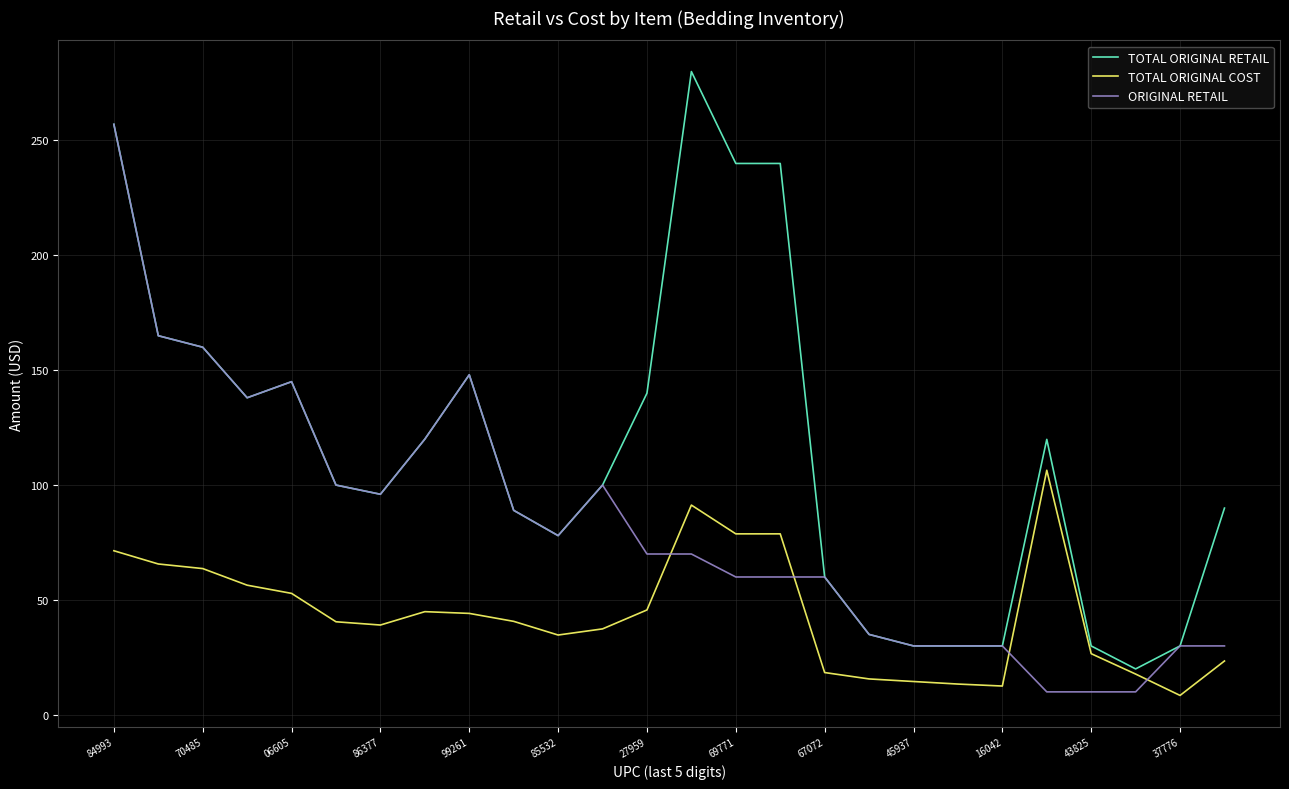

List the series in order of their overall mean, highest first.

TOTAL ORIGINAL RETAIL, ORIGINAL RETAIL, TOTAL ORIGINAL COST